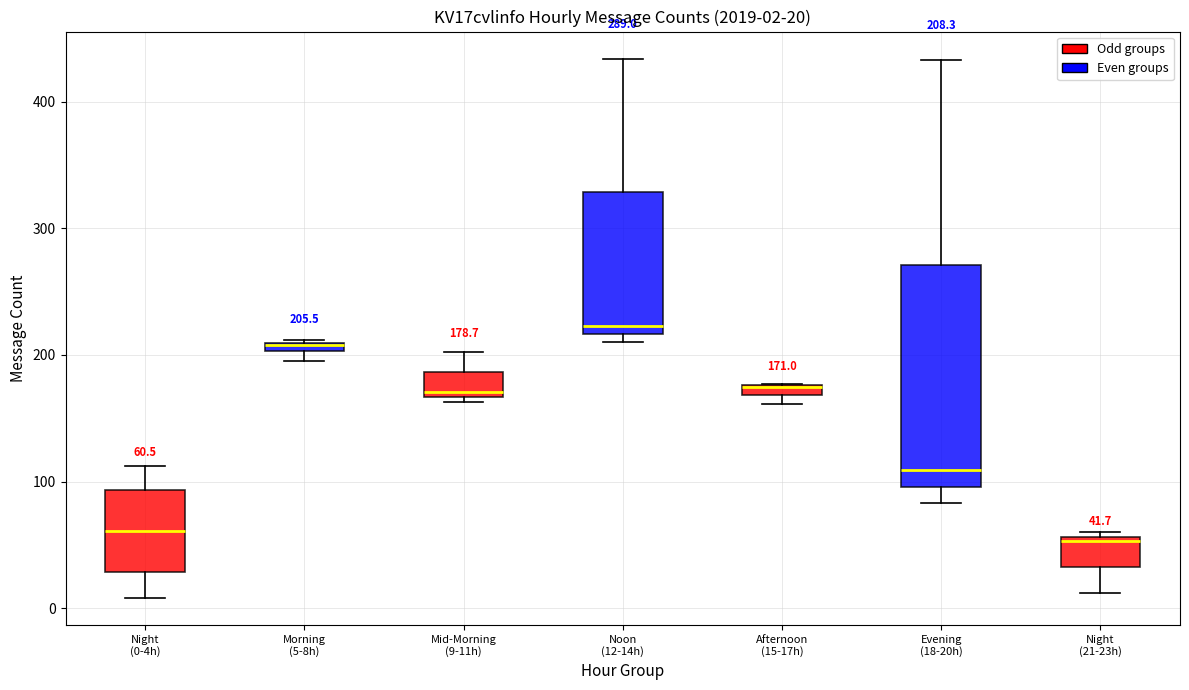

Comparing the boxes themselves (not the whiskers), which one is the tallest?

Evening (18-20h)